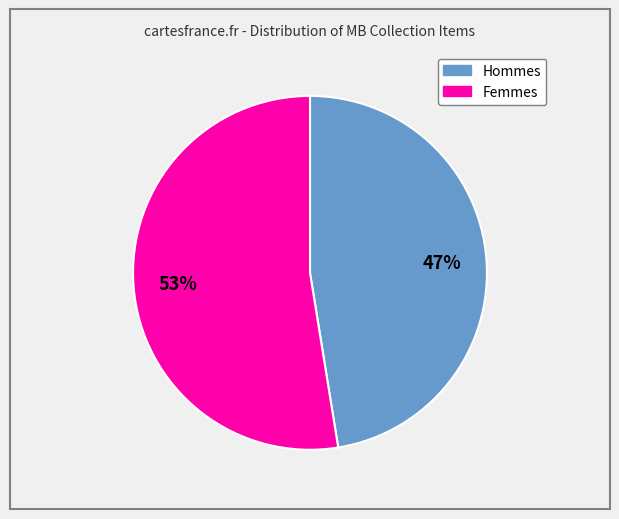

Is there any slice that represents more than half of the pie?

Yes